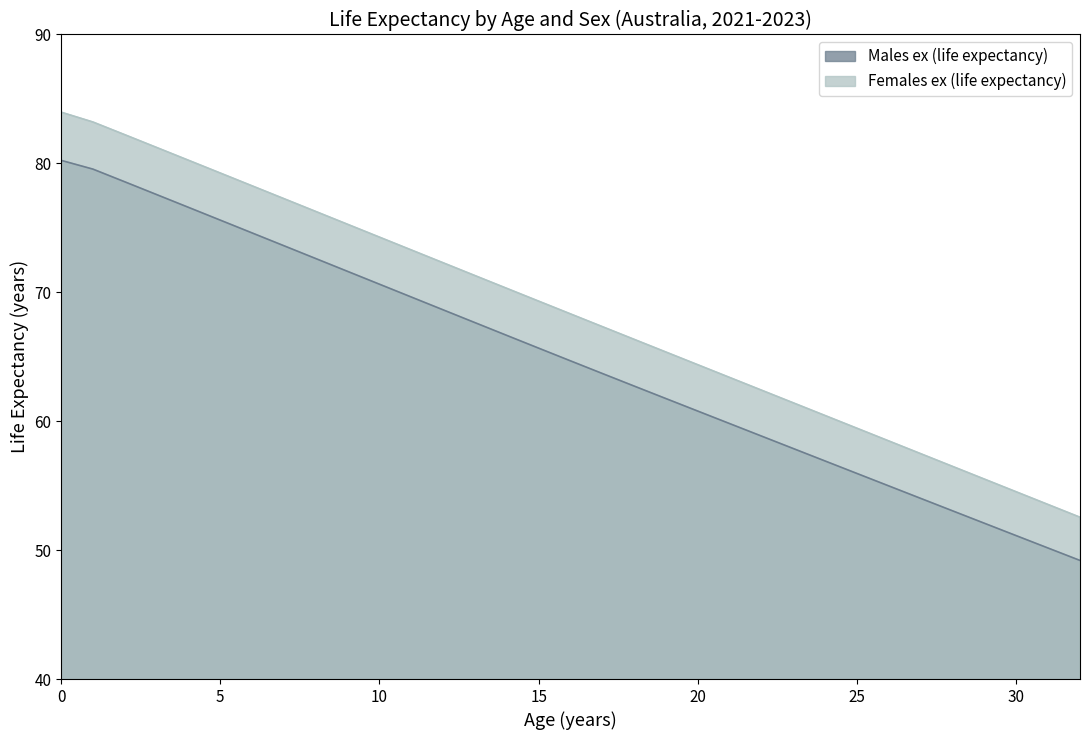

At how many categories does at least one series exceed 59?

26